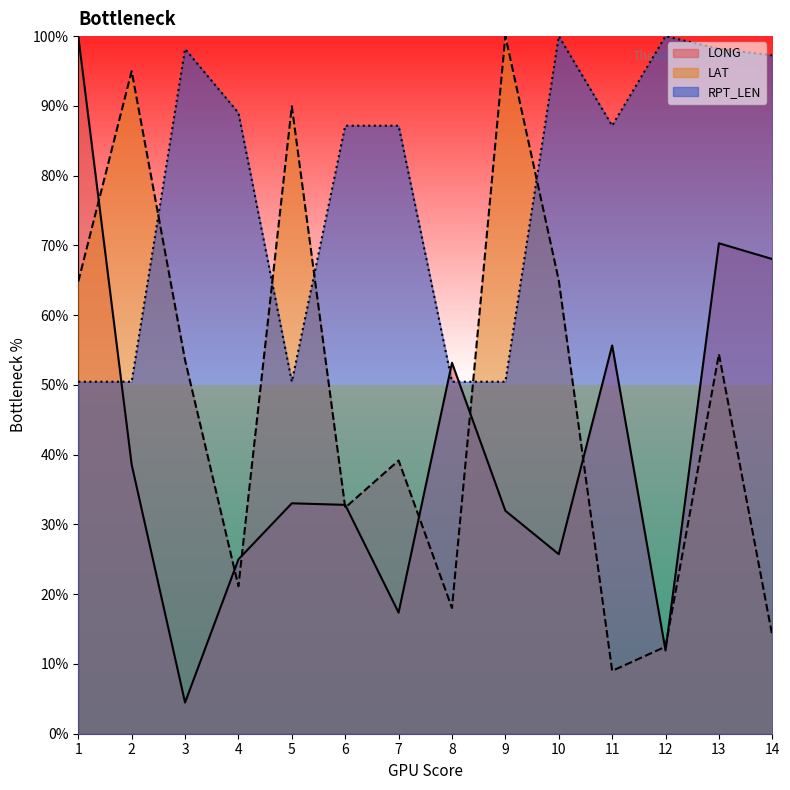

Is the value of LAT at 13 greater than the value of RPT_LEN at 14?

No